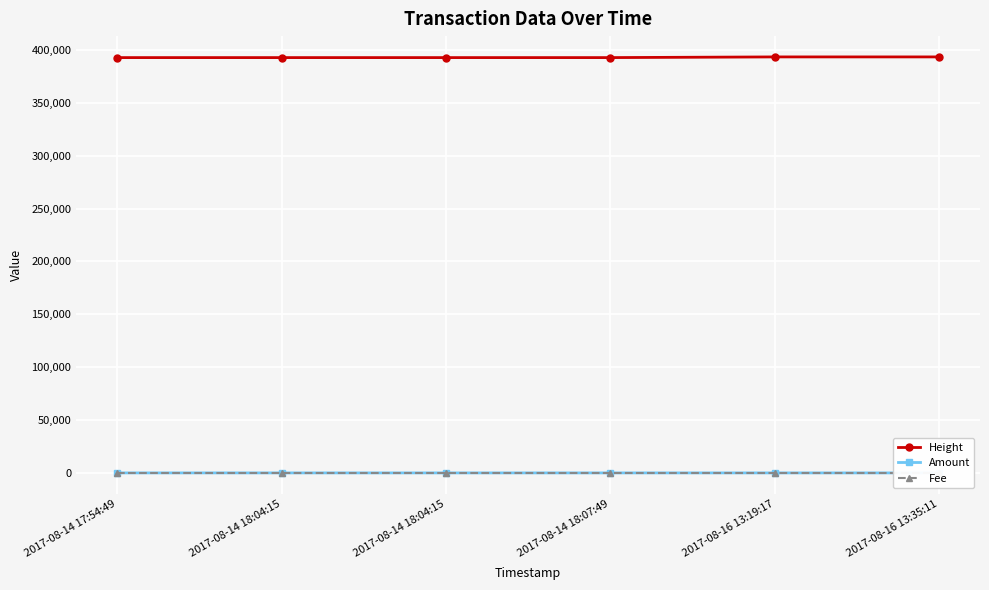

Where is Fee nearest to the value 1?

2017-08-14 17:54:49